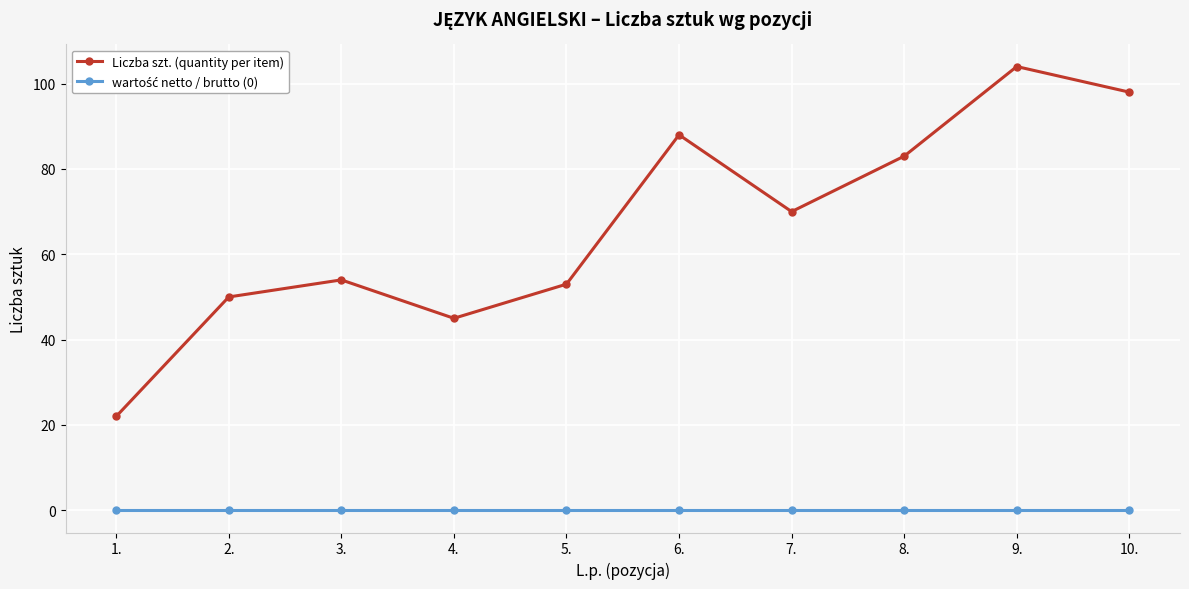

What is the difference between the second highest and second lowest values in the Liczba szt. (quantity per item) series?

53